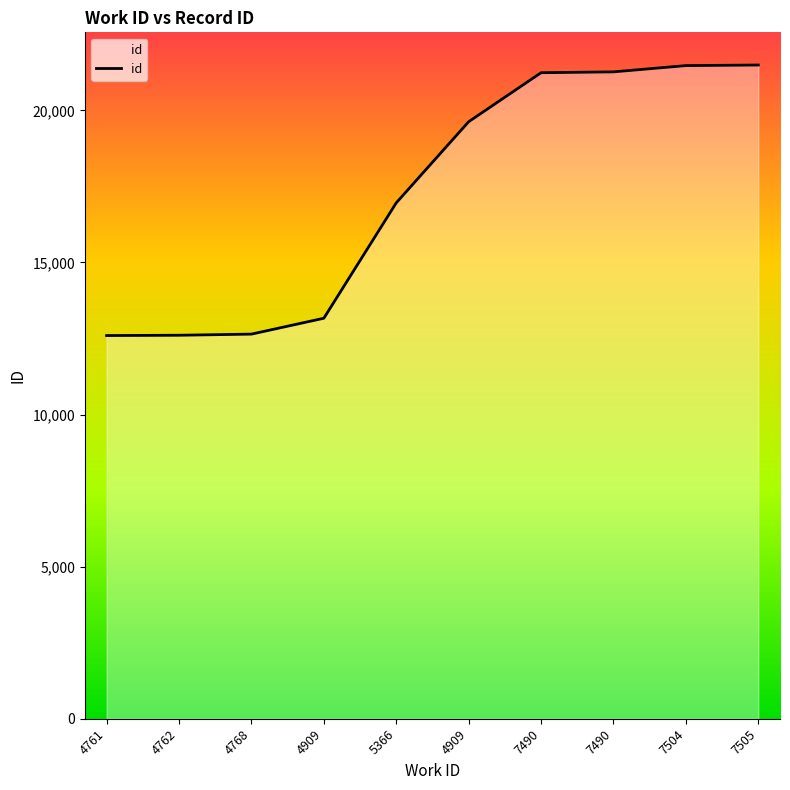

List the labels in order of value, smallest first.

4761, 4762, 4768, 4909, 5366, 4909, 7490, 7490, 7504, 7505